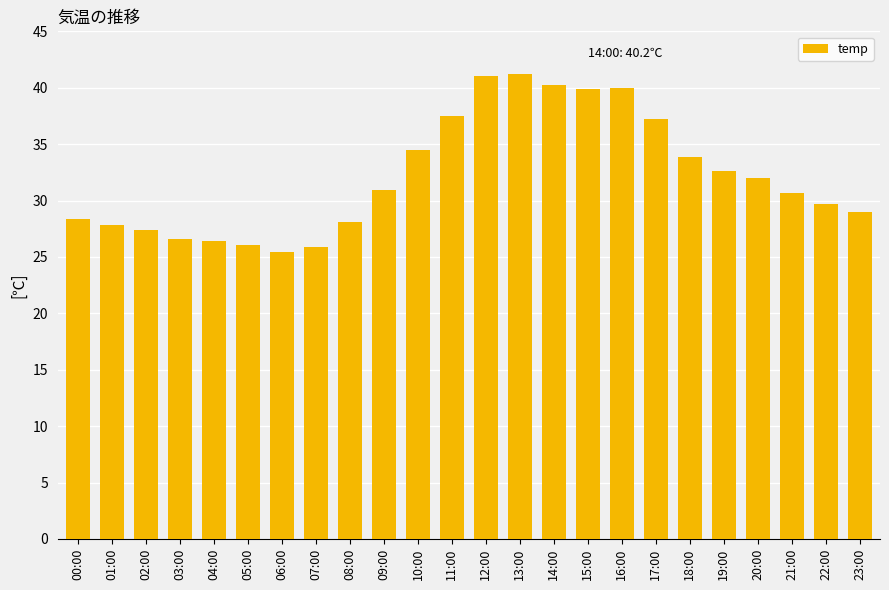

What is the change in value from 01:00 to 08:00?

+0.3